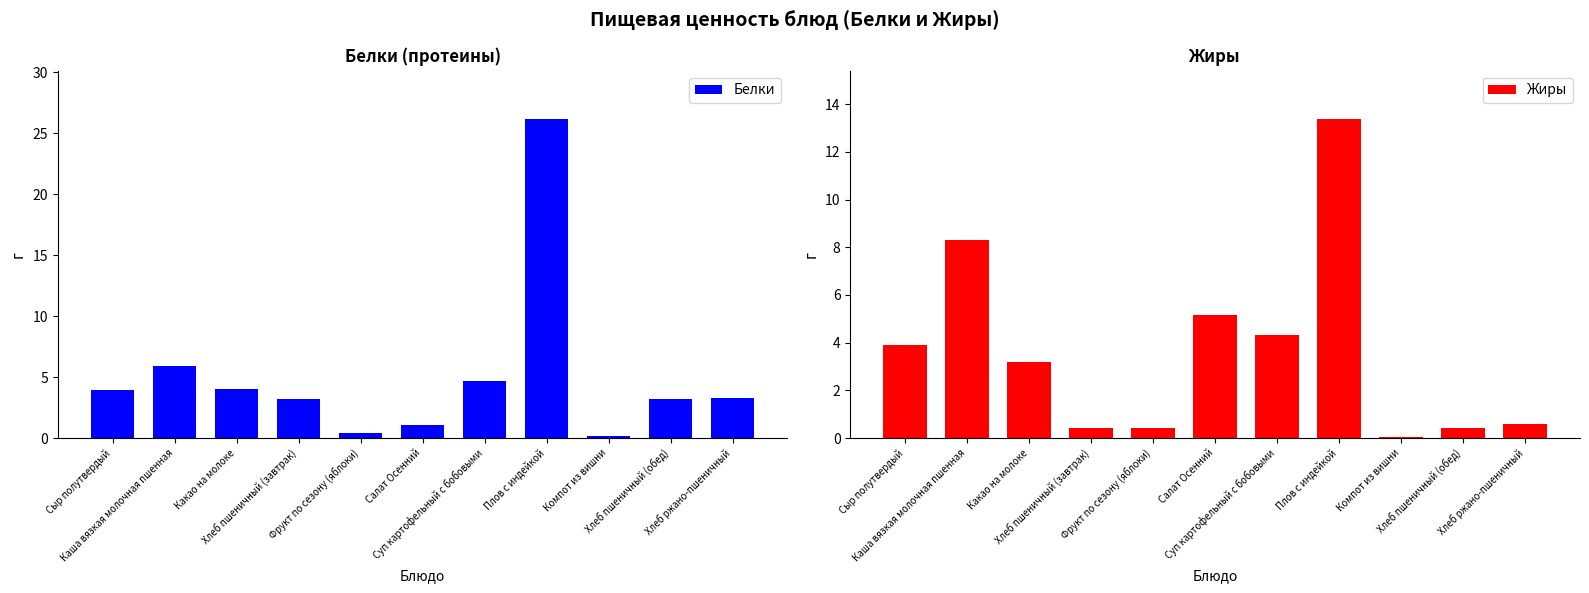

What is the average value of the Жиры series?

3.6